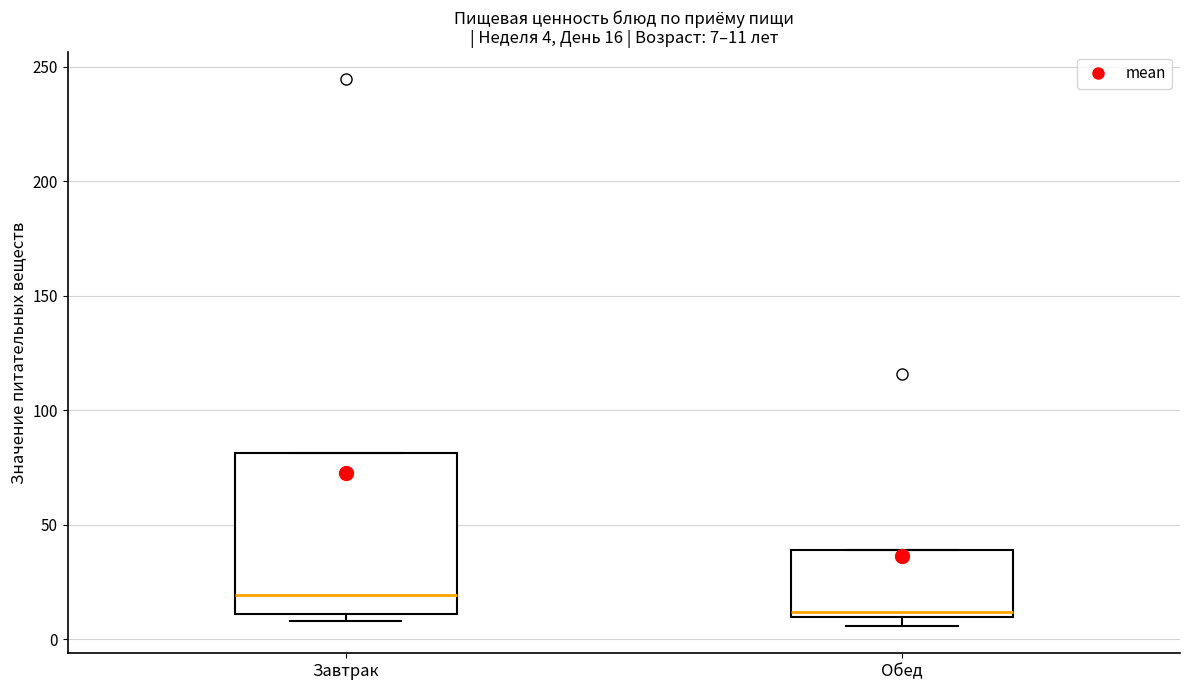

Which box's median line is the lowest?

Обед